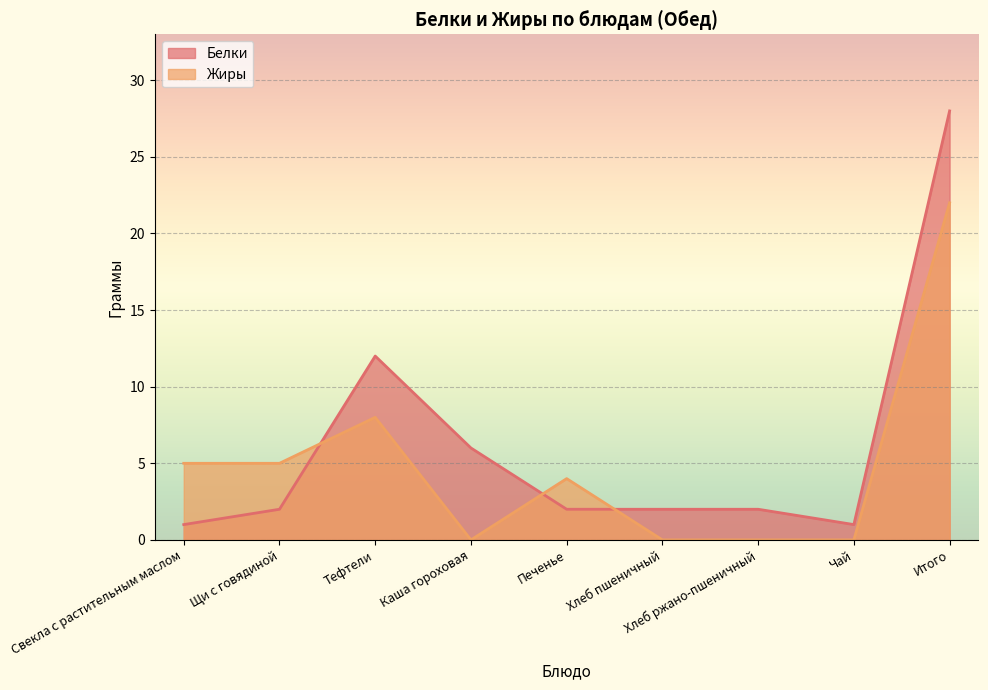

At Печенье, list the series in order from largest to smallest.

Жиры, Белки